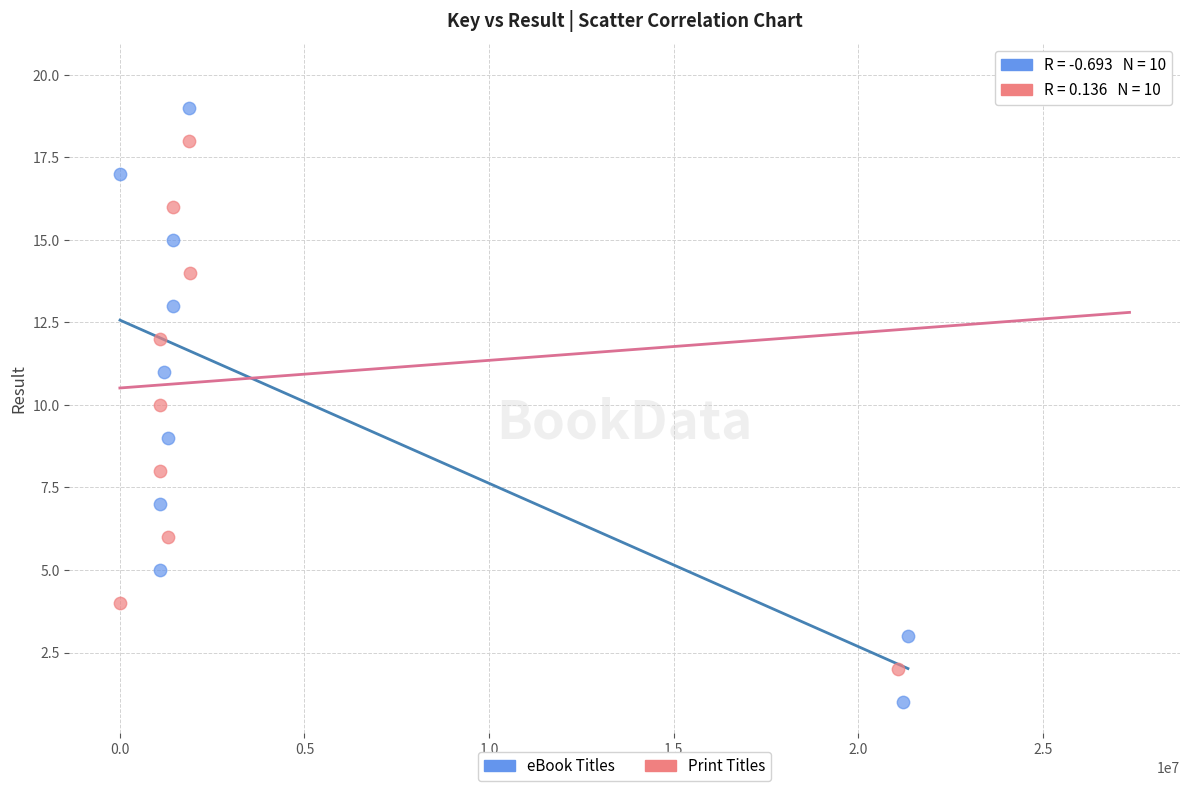

Which series contains the lowest Y value?

eBook Titles